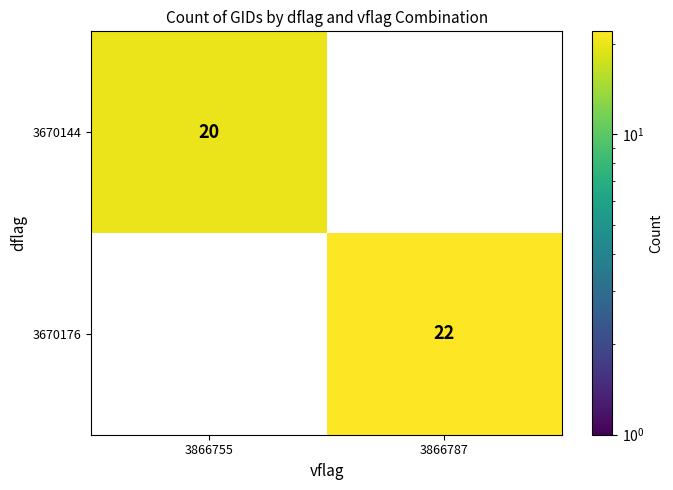

Which series has the largest range (max minus min)?

3670176